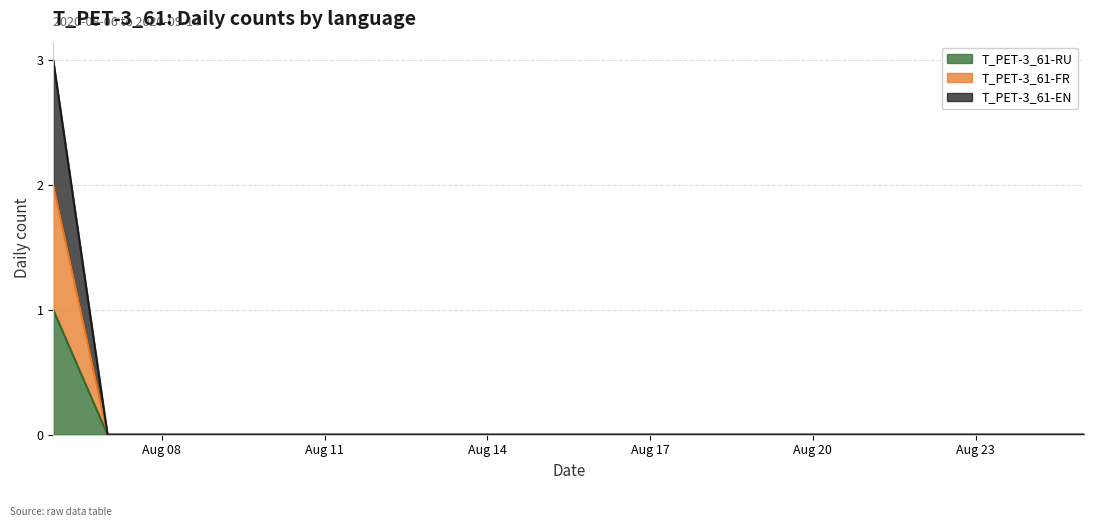

Which has a higher value, 2020-08-10 or 2020-08-15?

2020-08-10